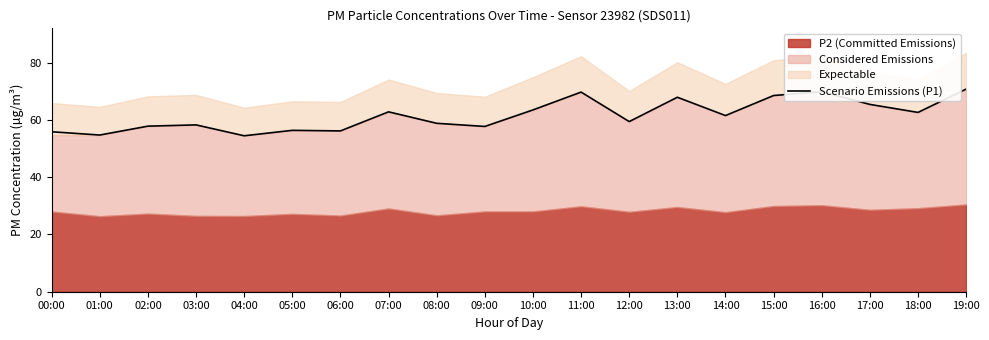

At which label does the data first exceed 61?

07:00